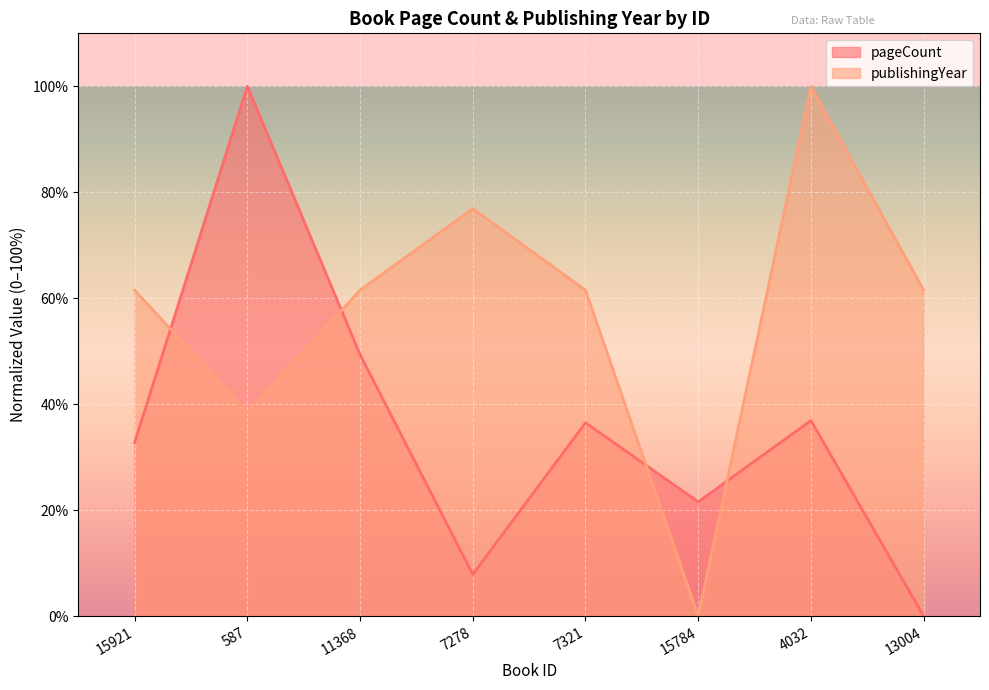

What is the label of the 6th point from the right?

11368